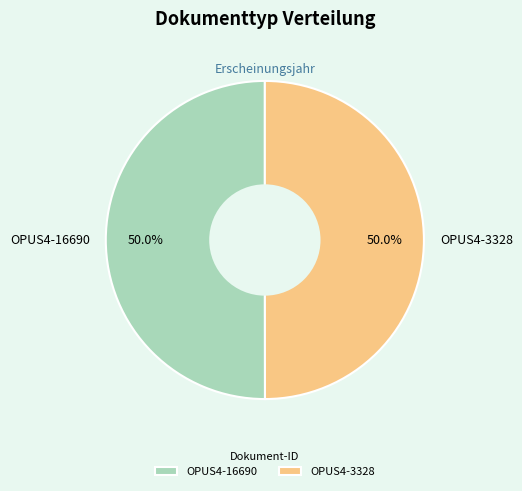

What is the ratio of the value at OPUS4-16690 to the value at OPUS4-3328?

1.0